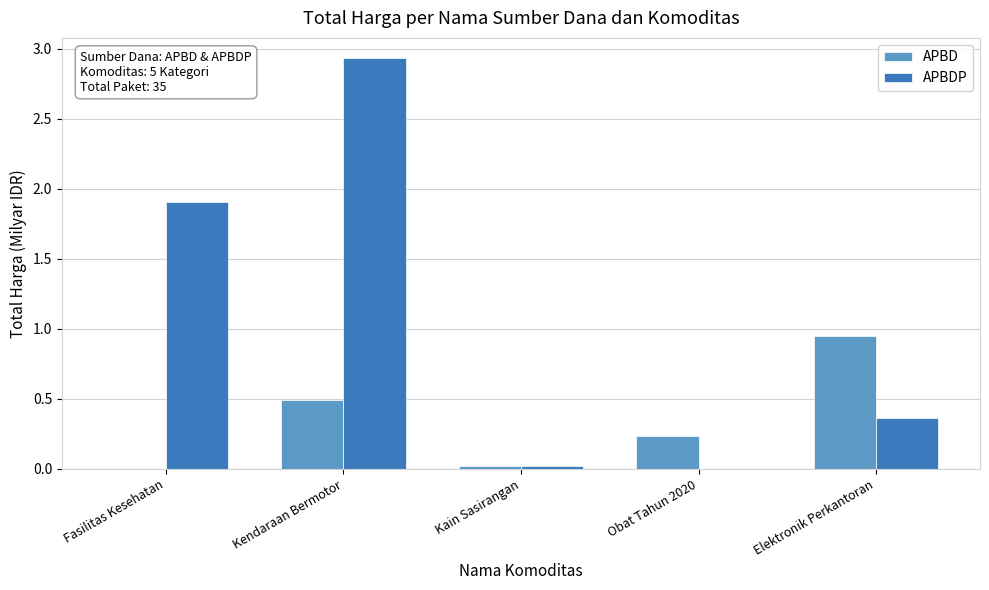

At which category is the sum across all series the highest?

Kendaraan Bermotor